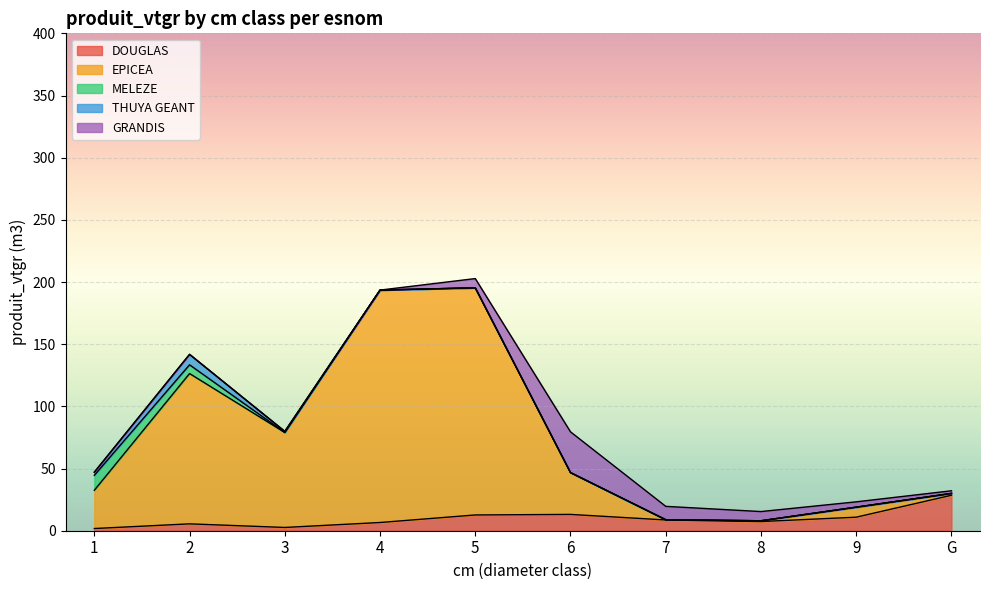

Where is GRANDIS nearest to the value 16?

7